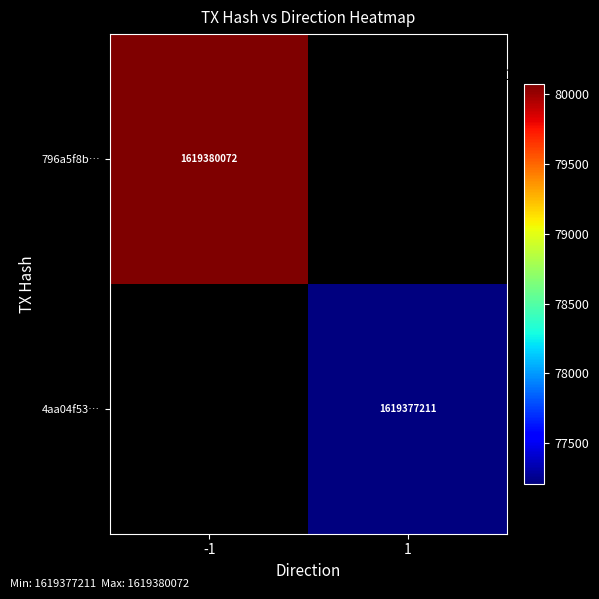

Is it true that 796a5f8b… equals 1619380072 at -1?

True